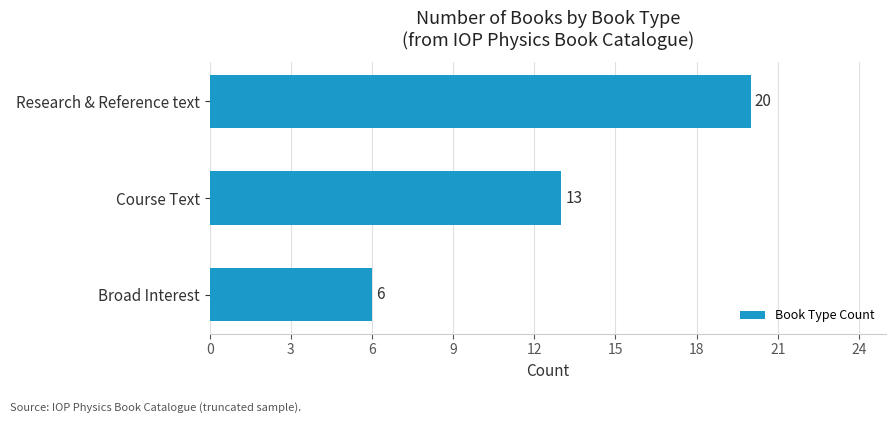

True or false: the data shows 20 at Research & Reference text.

True